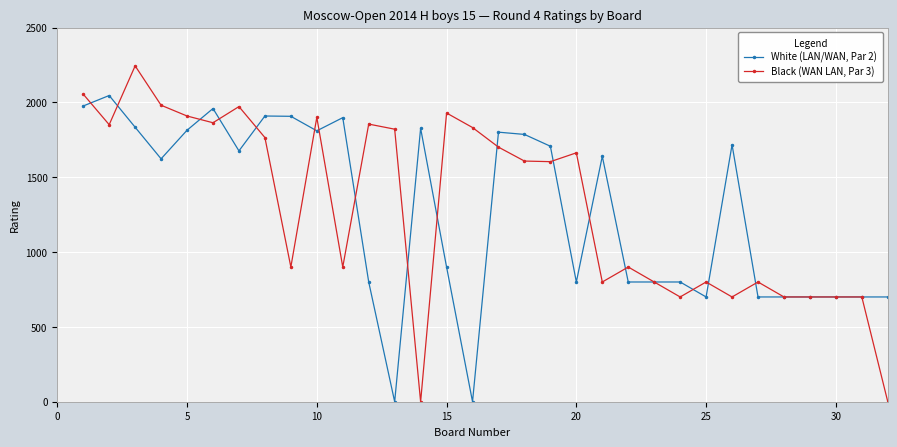

What is the difference between the second highest and minimum values in the Black (WAN LAN, Par 3) series?

2055